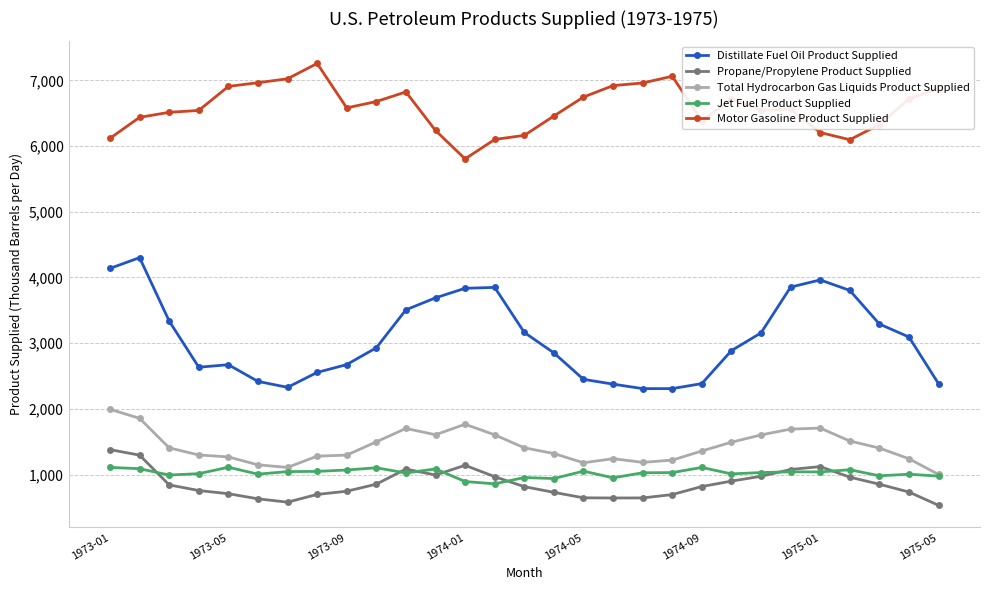

Which series has the widest spread of values?

Distillate Fuel Oil Product Supplied